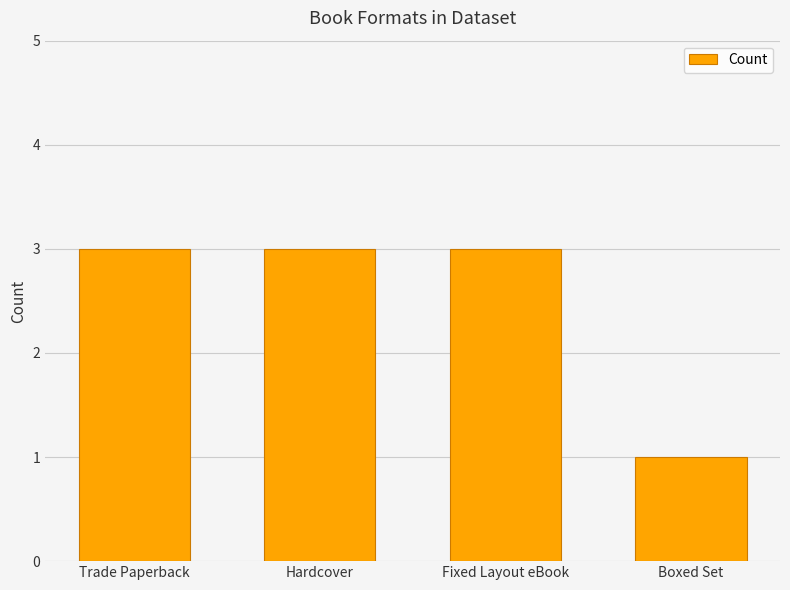

Count the values in the range 3 to 4.

3